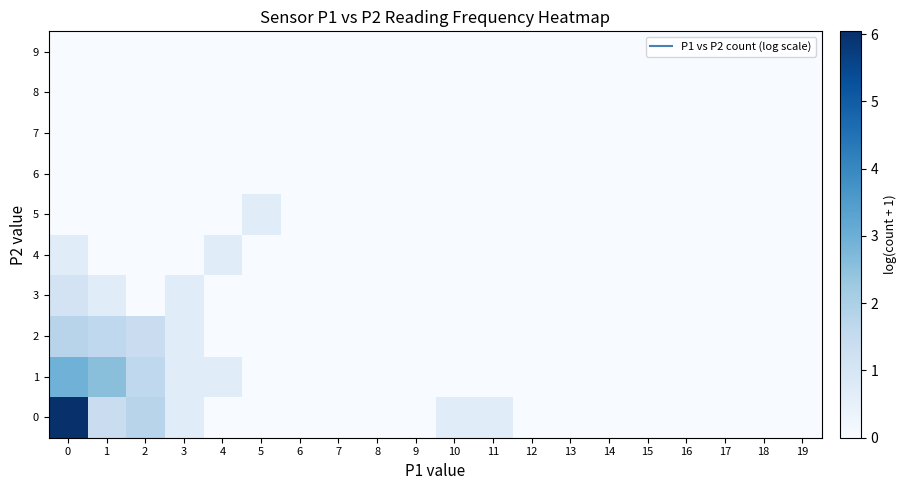

At which category does the chart reach its minimum across all series?

4